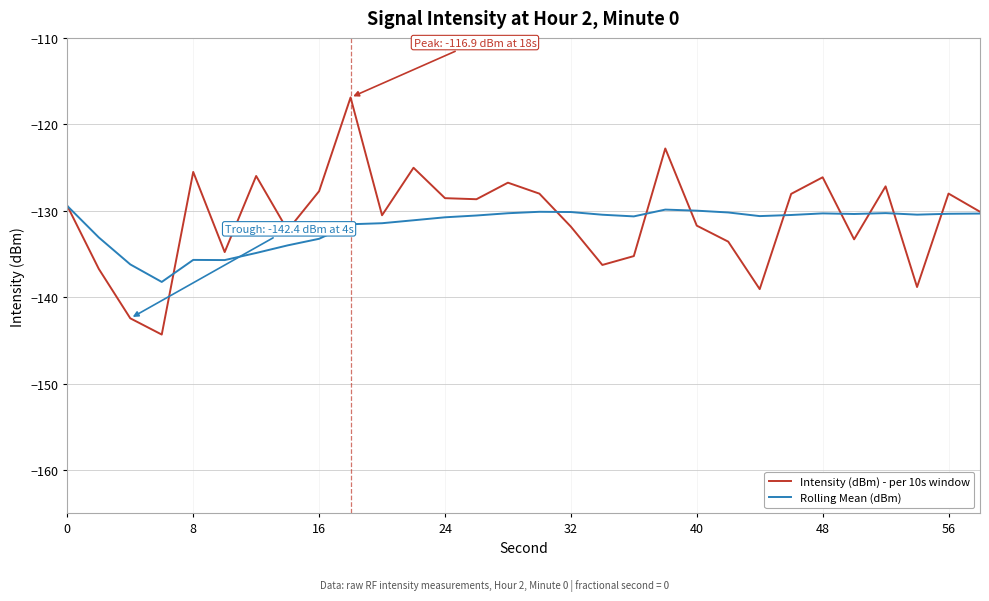

Is this an area chart (filled region under the line)?

No